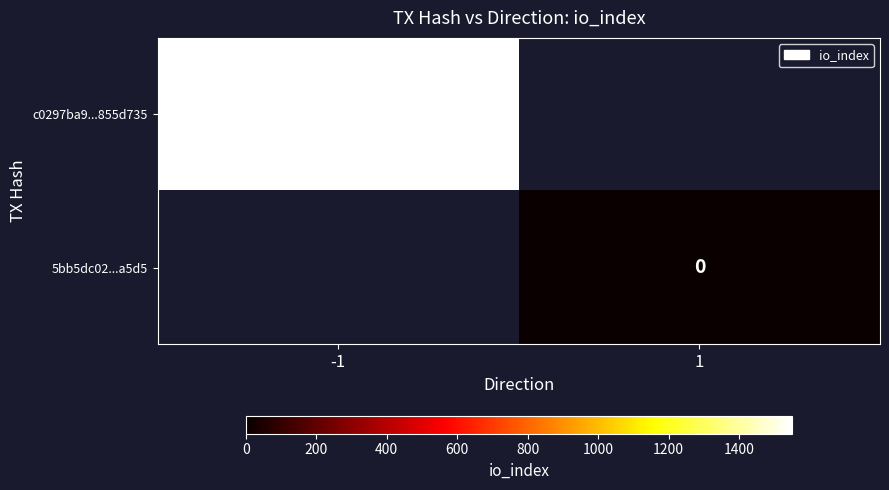

Is it true that c0297ba9...855d735 equals 448 at -1?

False